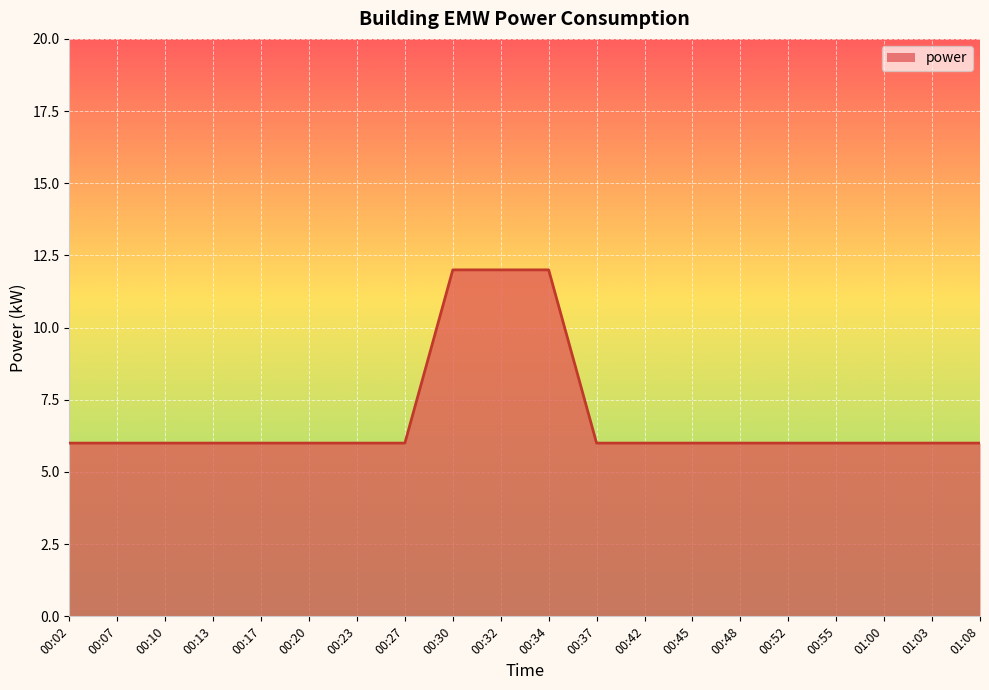

What position from the right is 00:17?

16